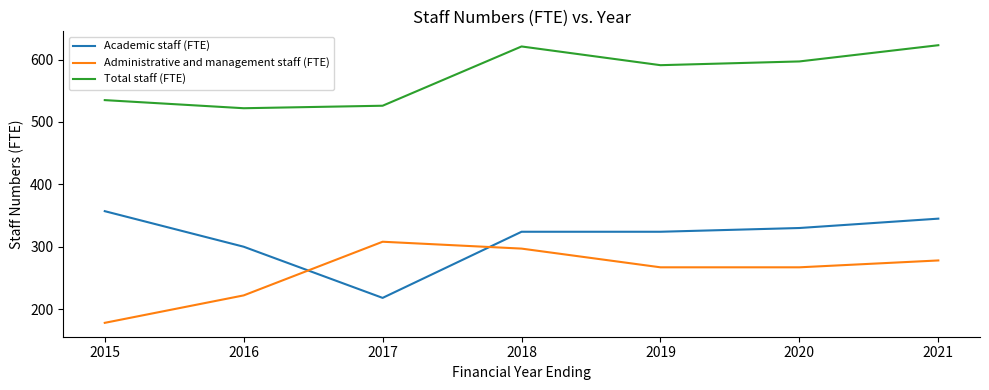

Which category has the lowest value in the Academic staff (FTE) series?

2017